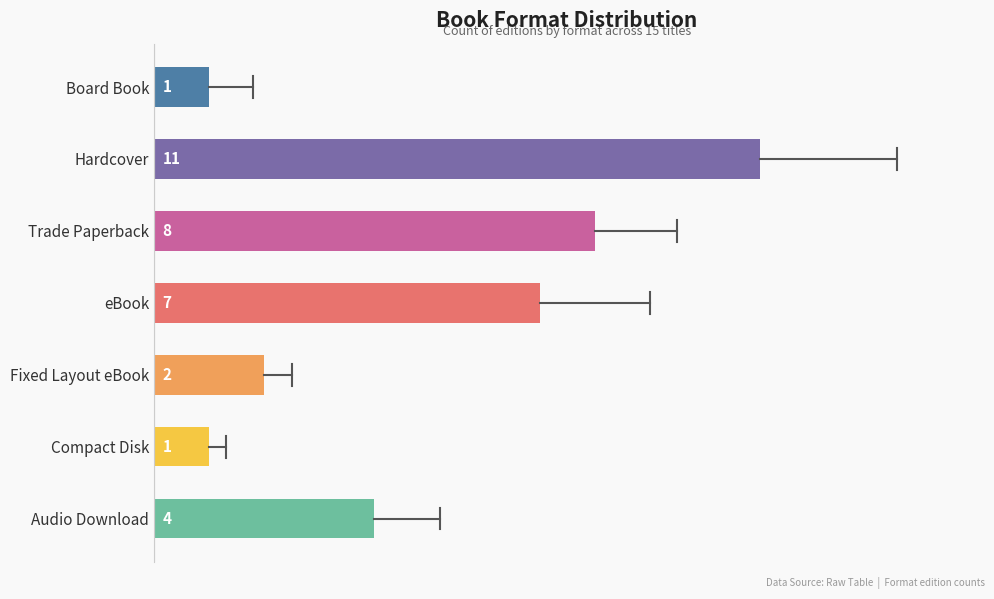

Reading bottom to top, transcribe all the data shown in this chart.

Audio Download=4	Compact Disk=1	Fixed Layout eBook=2	eBook=7	Trade Paperback=8	Hardcover=11	Board Book=1